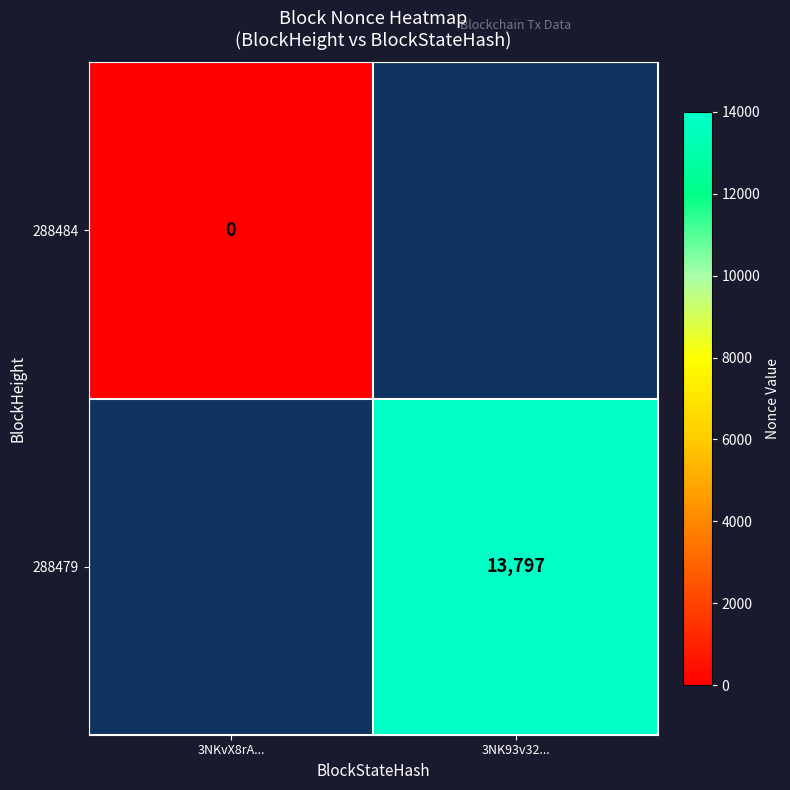

At how many categories does at least one series exceed 10686?

1